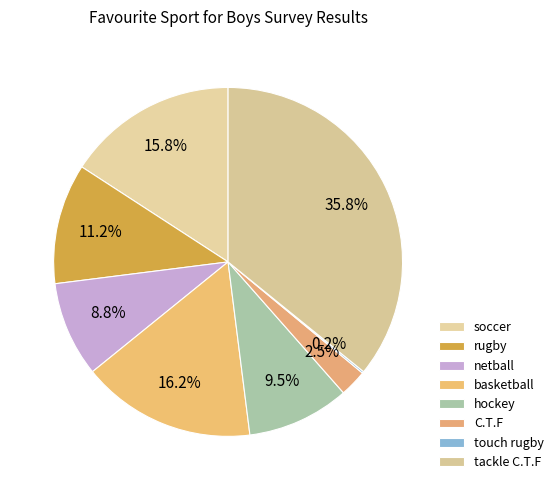

What is the smallest slice in the pie chart?

touch rugby